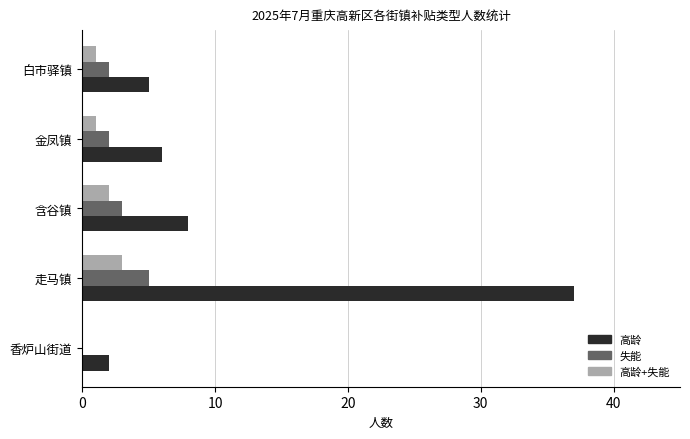

Between 含谷镇 and 白市驿镇, which series saw the biggest shift?

高龄